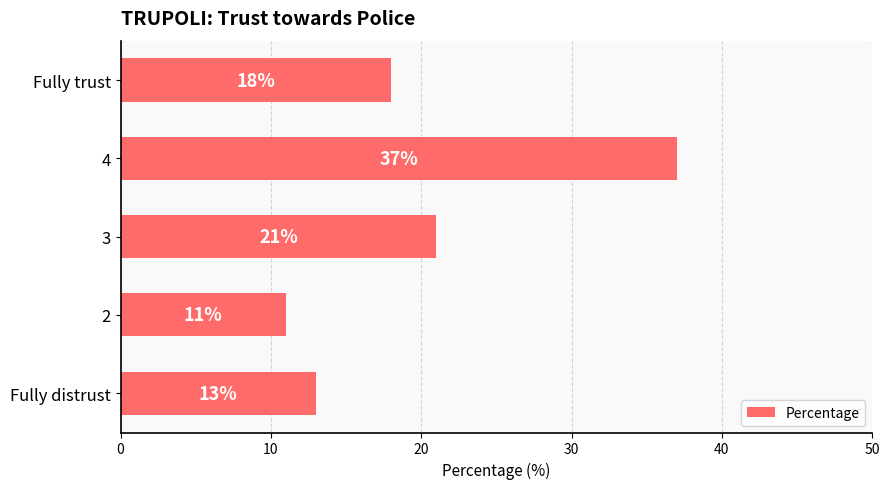

What is the average value?

20